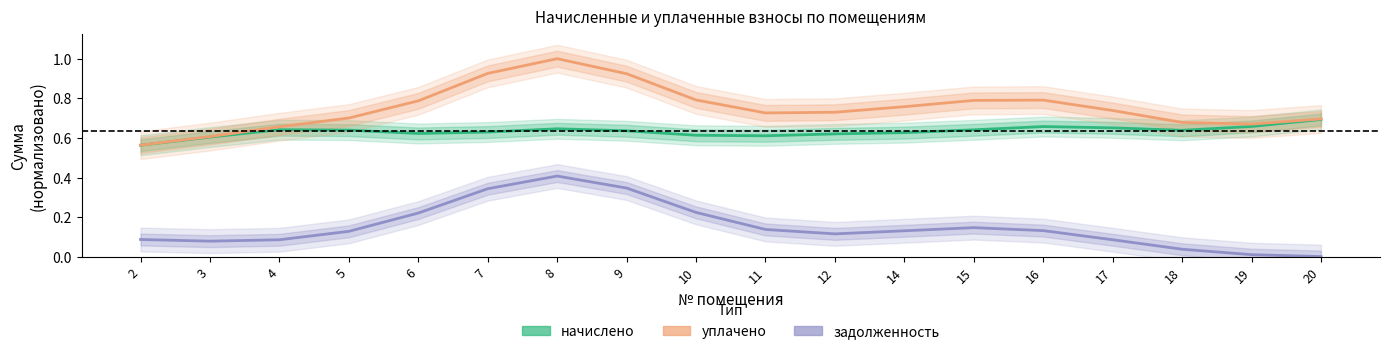

Is this an area chart (filled region under the line)?

No